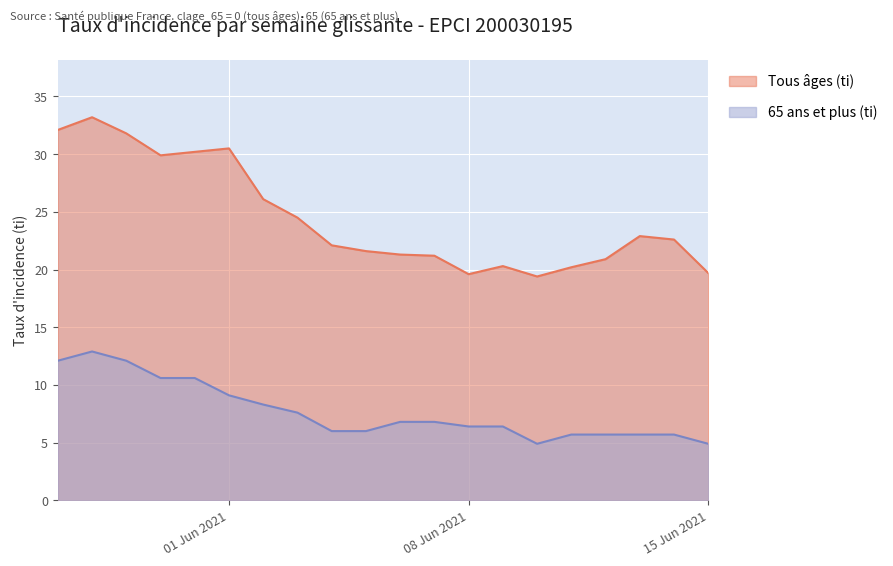

At which category does Tous âges (ti) reach its first local peak?

2021-05-28